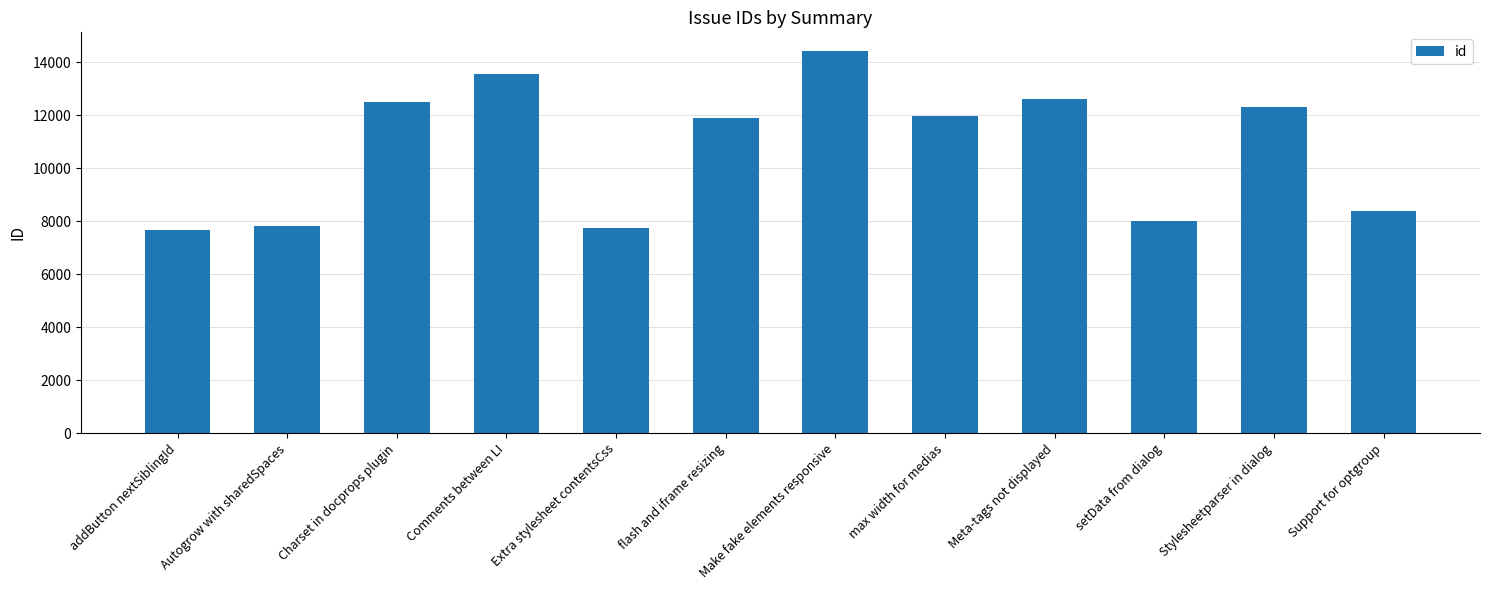

What is the label of the 8th bar from the left?

max width for medias